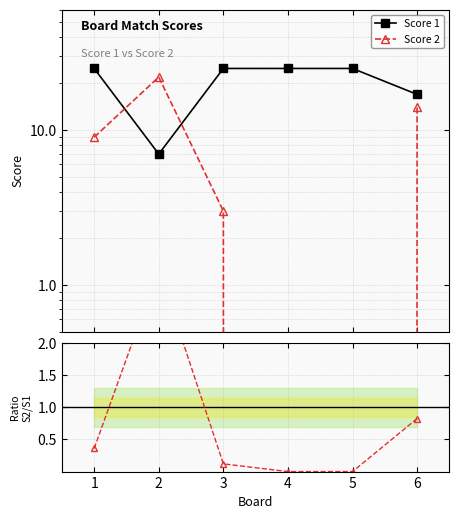

Which series has the largest range (max minus min)?

Score 2